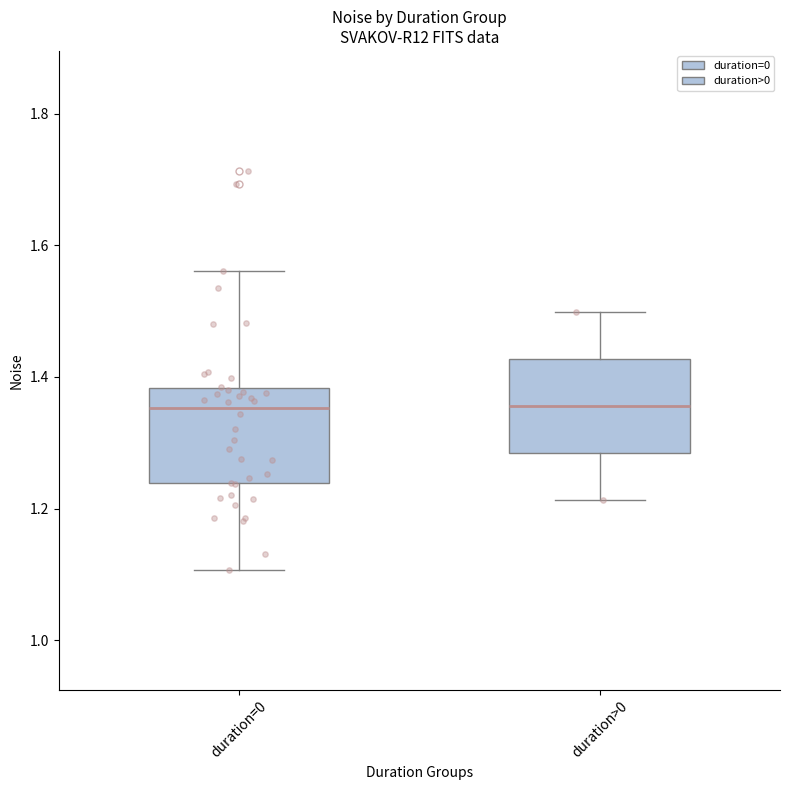

Reading left to right, read every box against the y-axis: the position of its median line, the range the box covers, and the ends of its whiskers. The values are not printed on the chart, so give them approximately, as read against the axis.

duration=0: median 1.36, box 1.24 to 1.38, whiskers 1.10 to 1.56
duration>0: median 1.36, box 1.28 to 1.42, whiskers 1.22 to 1.50